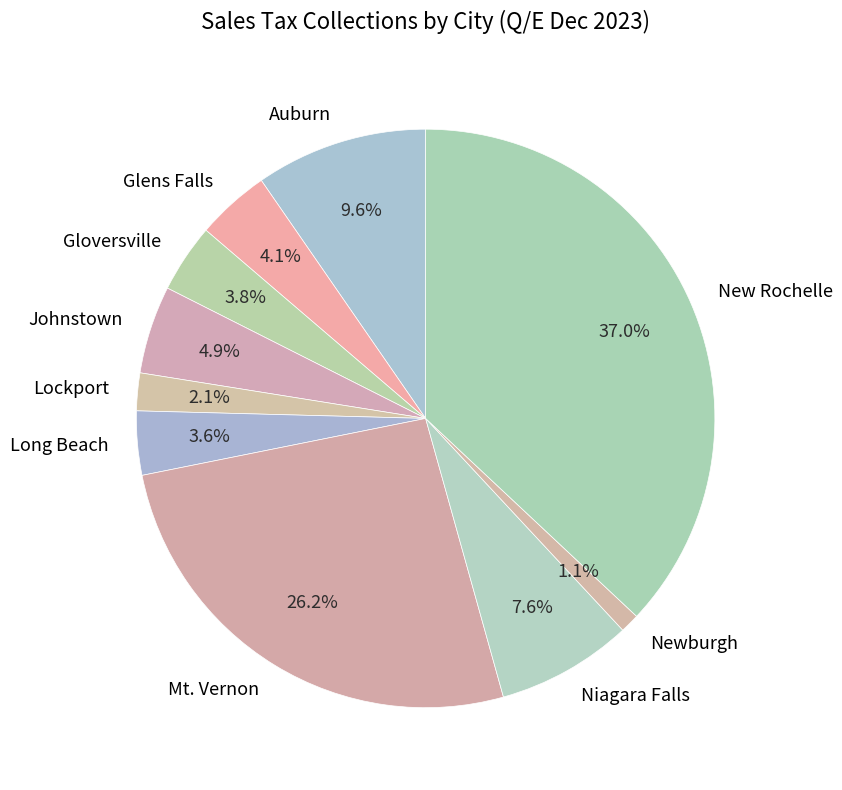

What is the total percentage of Newburgh and Lockport?

3.2%